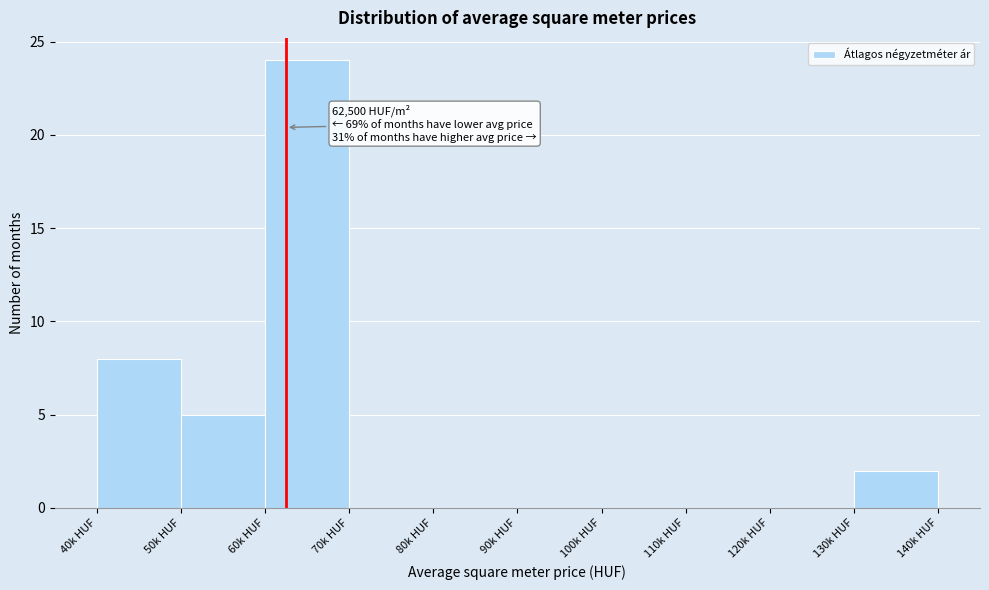

Reading left to right, transcribe all the data shown in this chart.

40k HUF=8	50k HUF=5	60k HUF=24	70k HUF=0	80k HUF=0	90k HUF=0	100k HUF=0	110k HUF=0	120k HUF=0	130k HUF=2